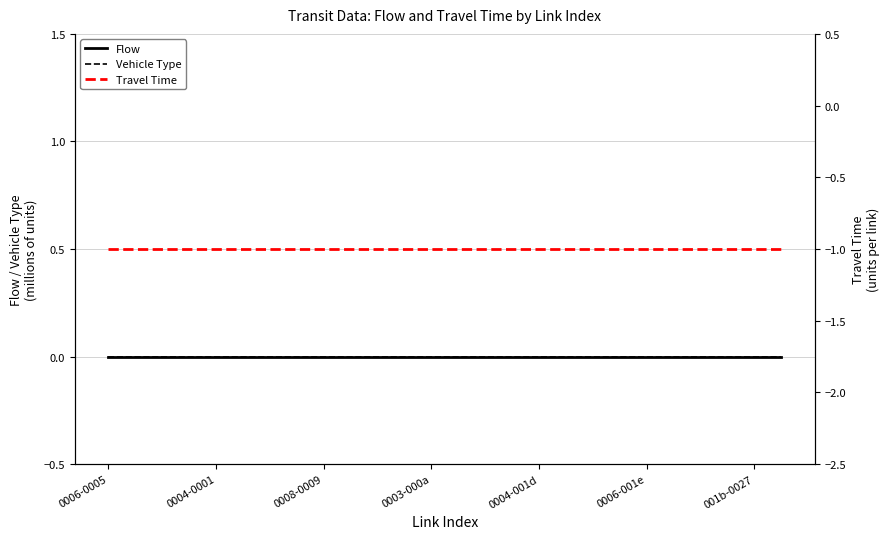

What is the total value across all series at 001b-0027?

-1